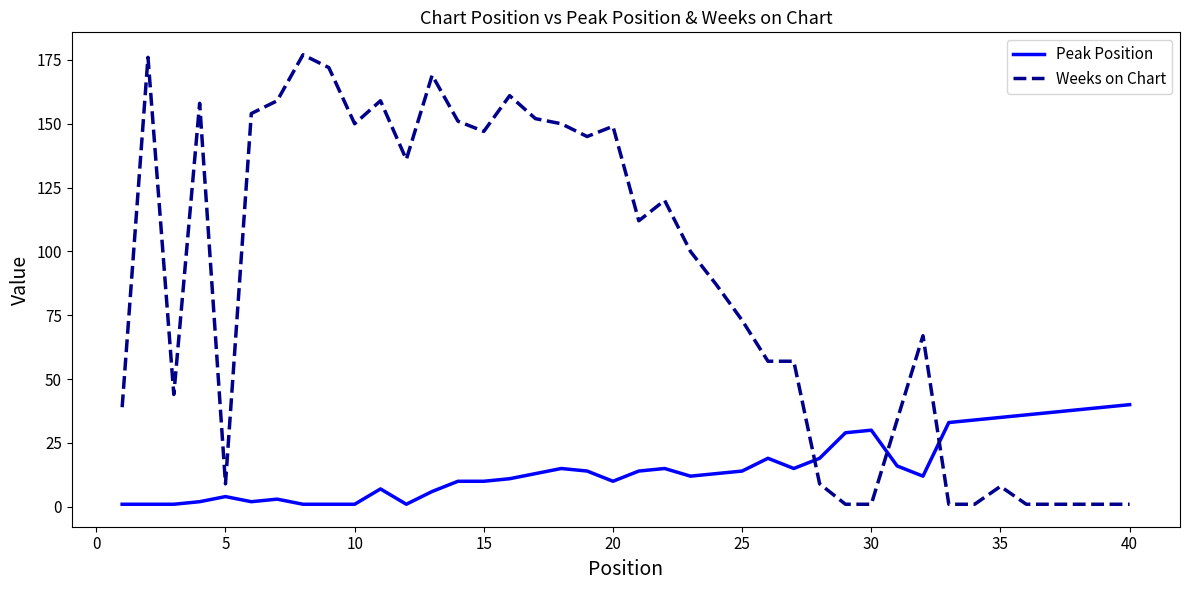

Which series has the widest spread of values?

Weeks on Chart